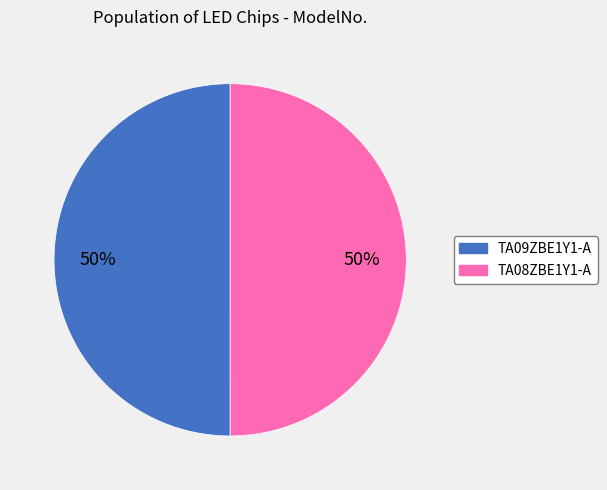

Count the number of slices in the pie.

2